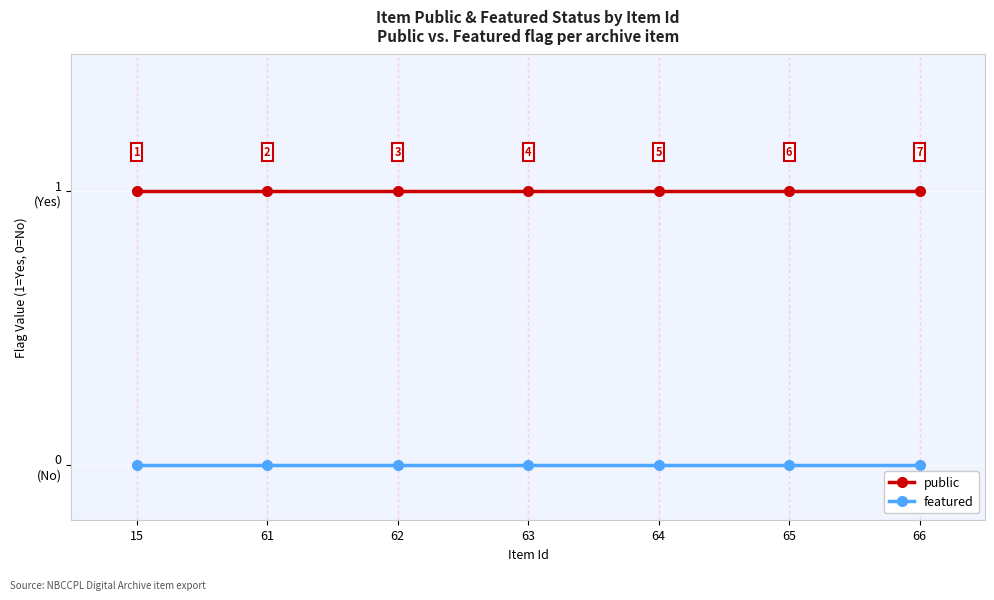

Which series has the widest spread of values?

public